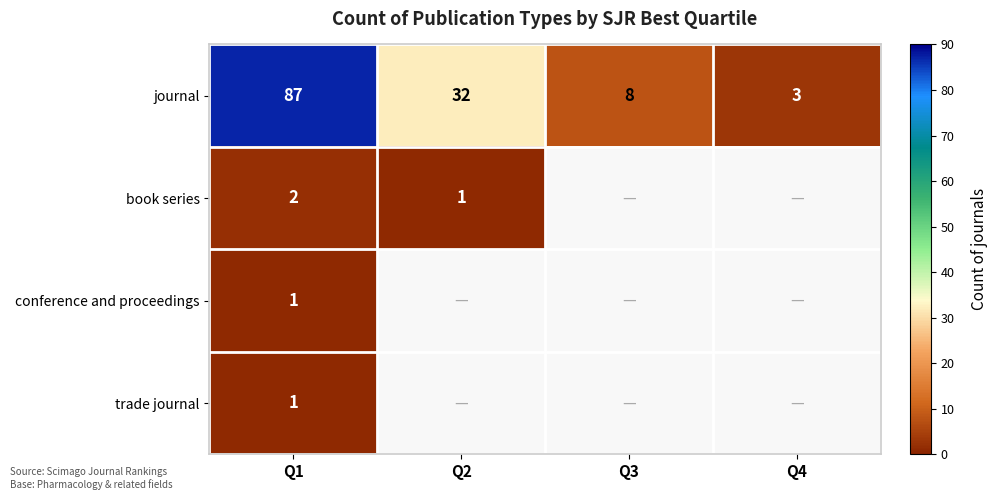

Count the number of categories in the chart.

4